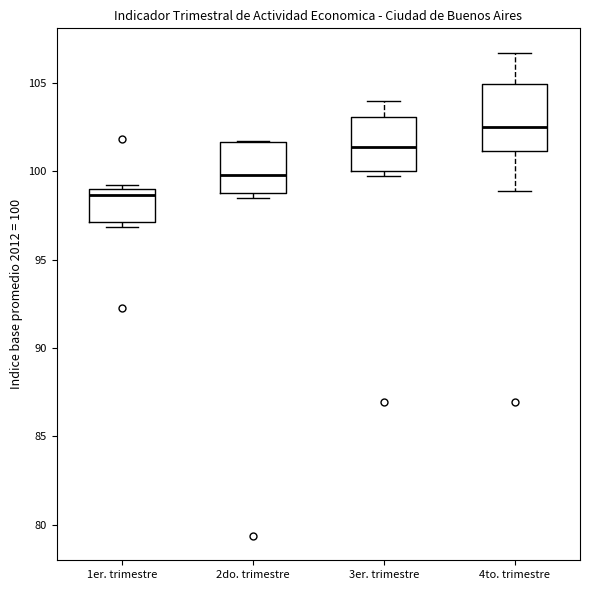

Which box has the highest median line?

4to. trimestre